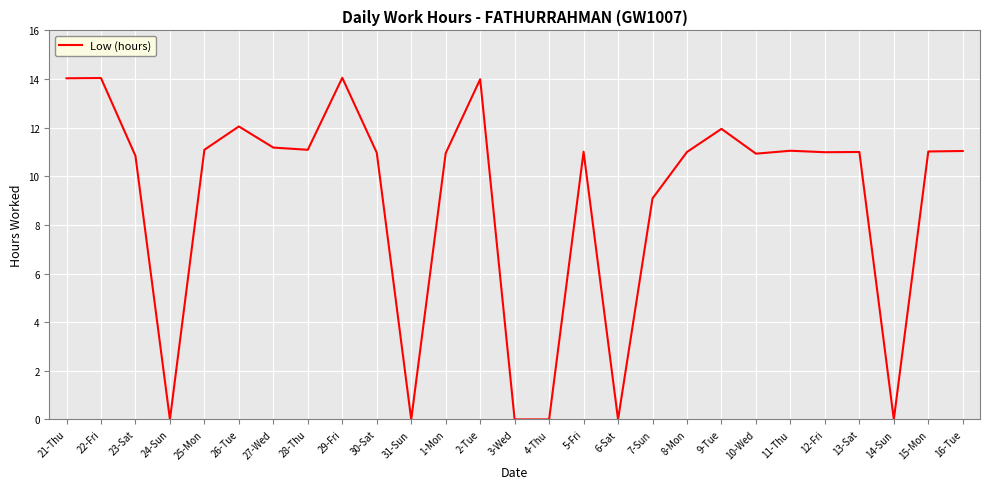

Approximately how many times larger is the value at 30-Sat compared to 1-Mon?

1.0